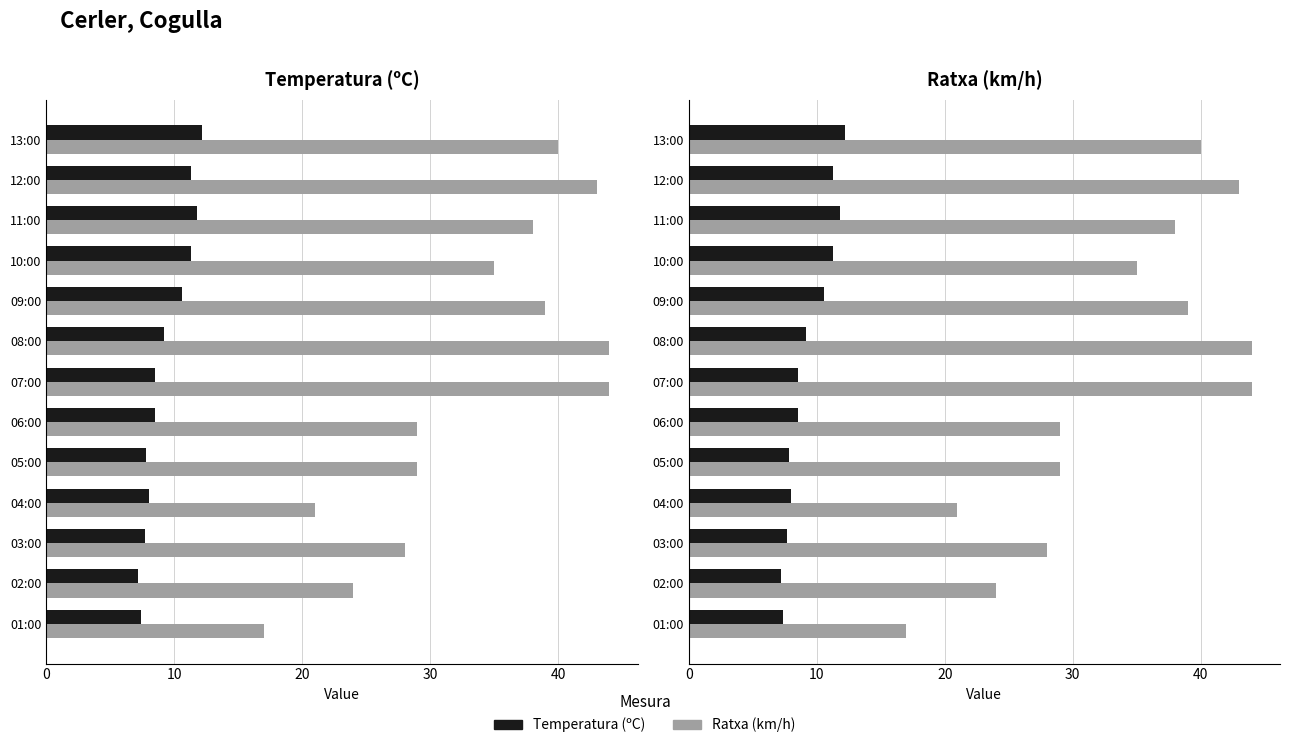

Which series has the largest total across all categories?

Ratxa (km/h)